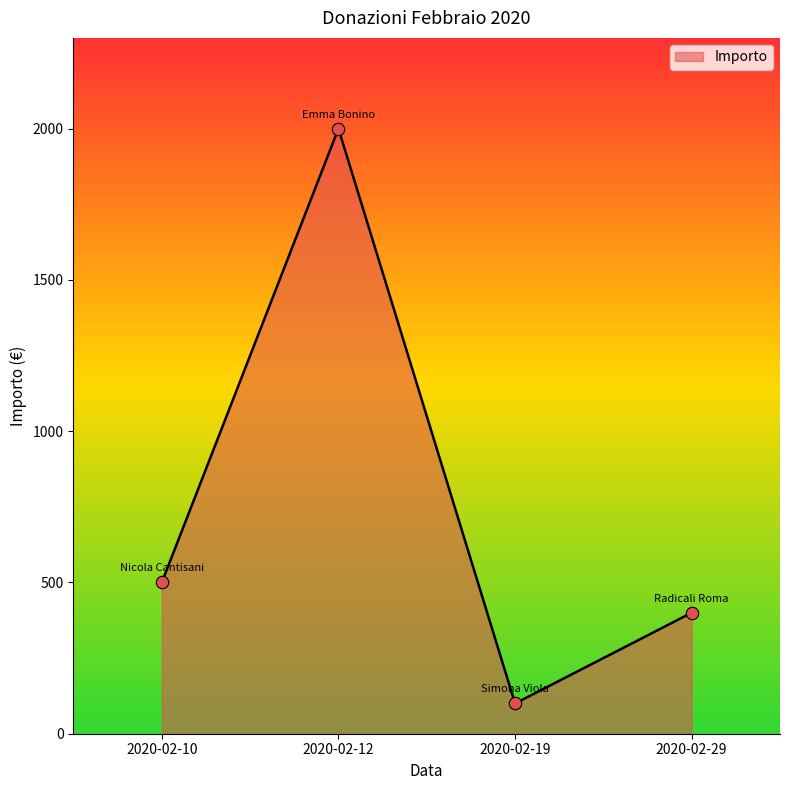

Approximately how many times larger is the value at 2020-02-10 compared to 2020-02-19?

5.0